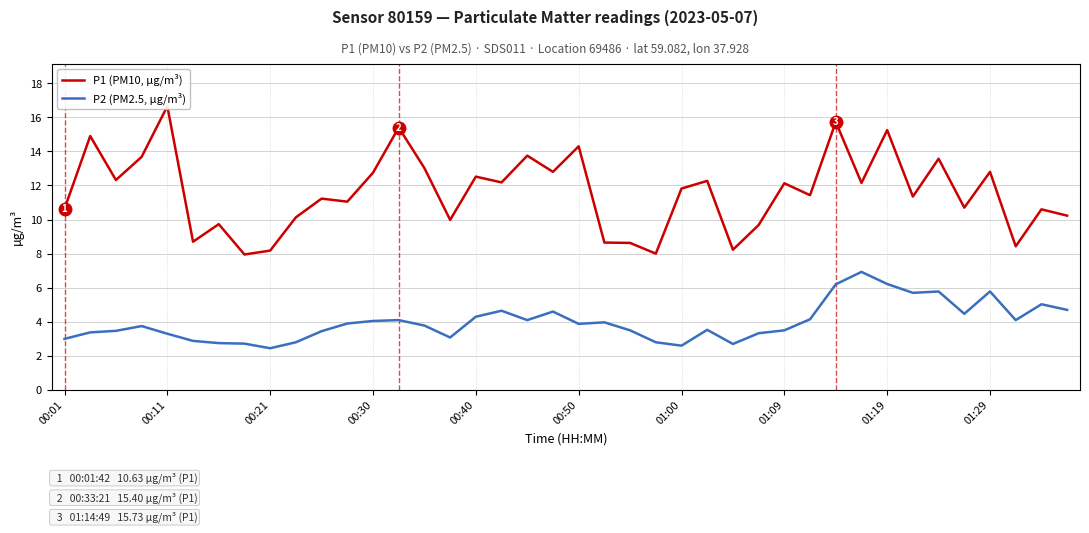

True or false: P2 (PM2.5, µg/m³) has a value of 3.0 at 00:01.

True